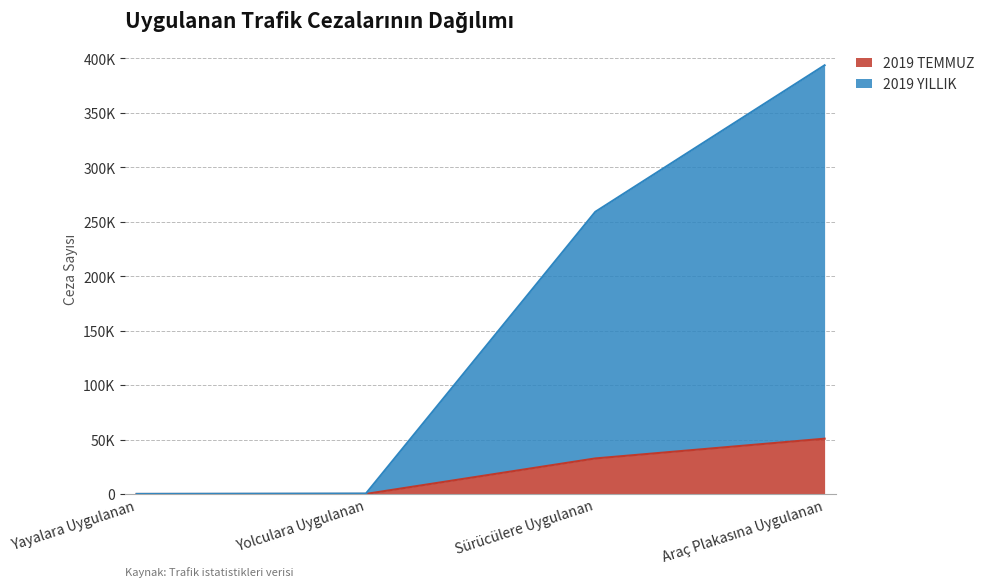

At which label does 2019 TEMMUZ reach its peak?

Araç Plakasına Uygulanan